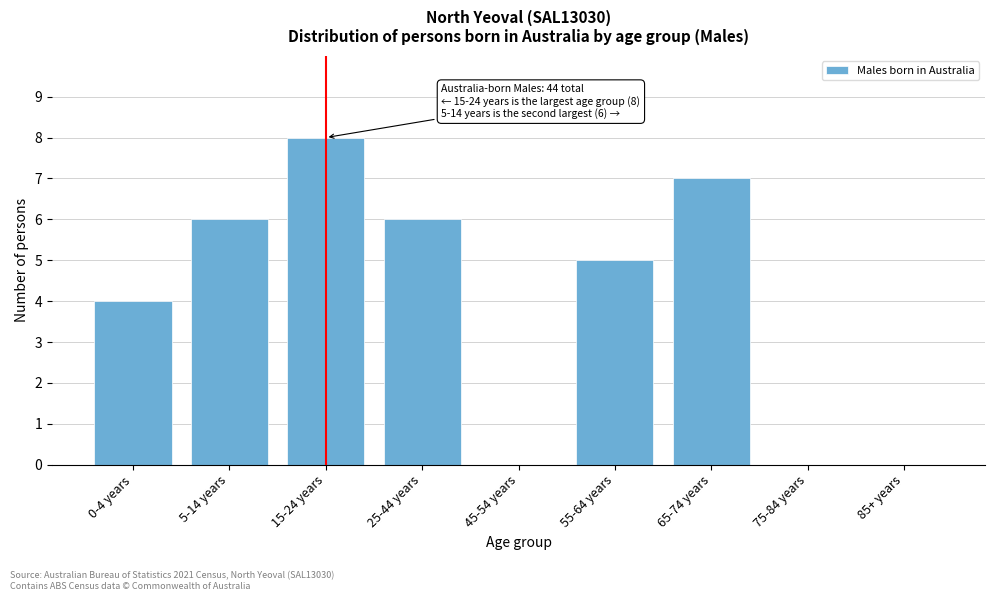

Reading right to left, what are all the values shown in this chart?

85+ years=0	75-84 years=0	65-74 years=7	55-64 years=5	45-54 years=0	25-44 years=6	15-24 years=8	5-14 years=6	0-4 years=4